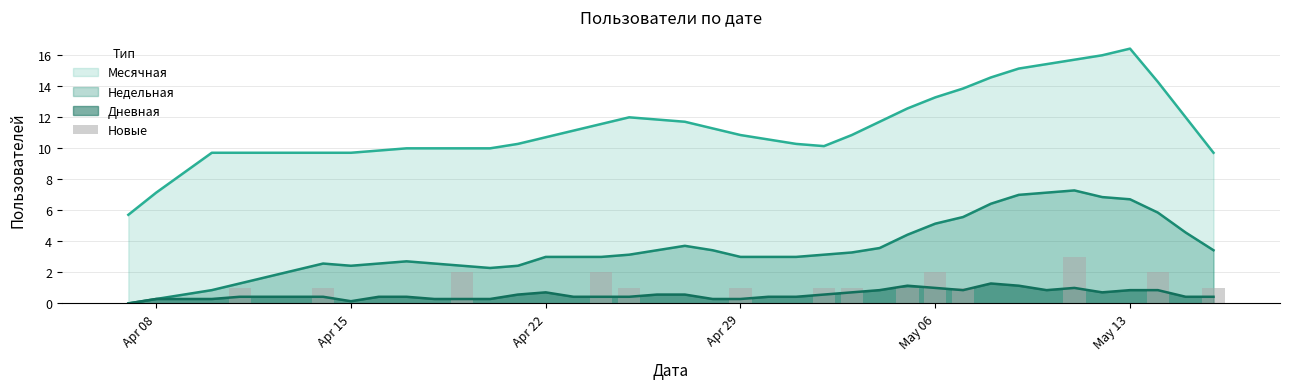

The Месячная series shows 16.4 at May 13. True or false?

True